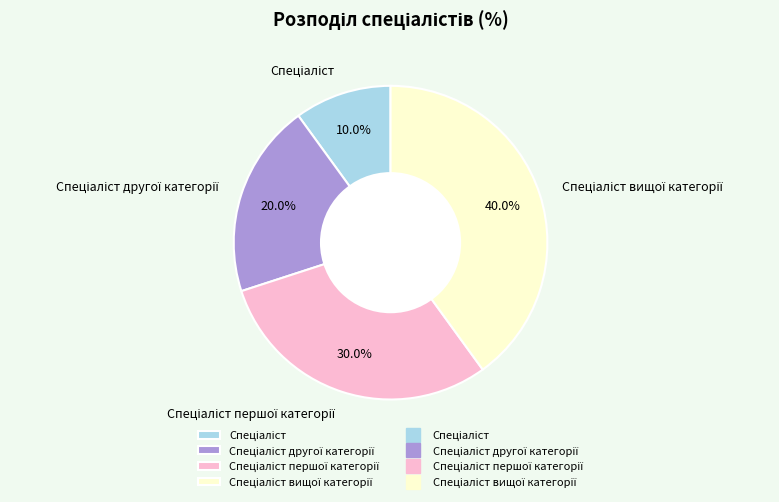

Count the number of slices in the pie.

4